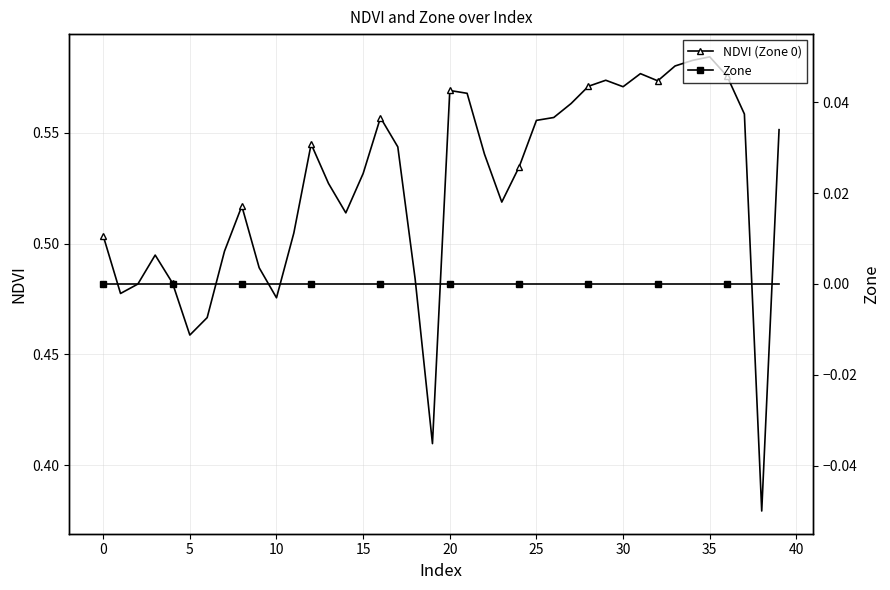

At how many categories does at least one series exceed 0?

40